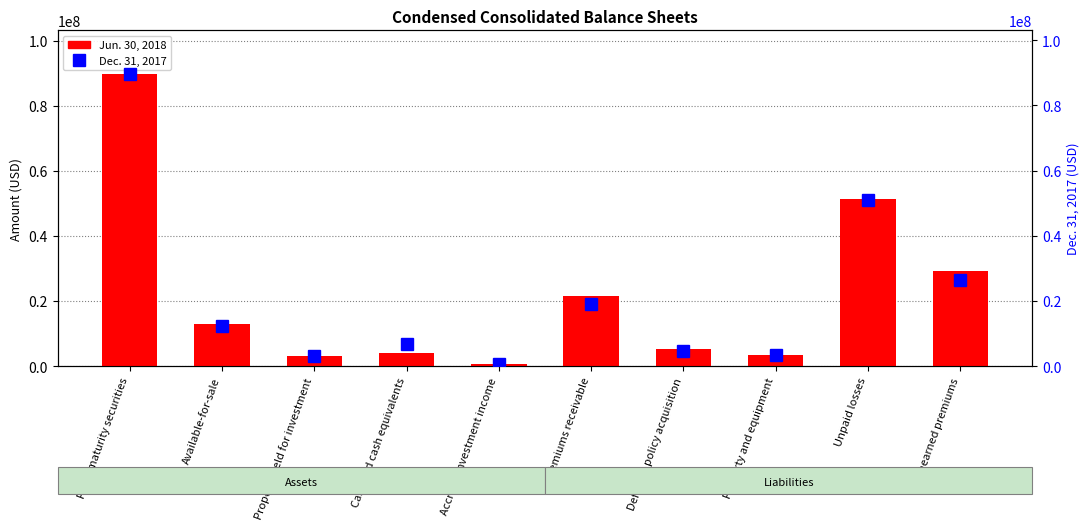

Rank the categories by Dec. 31, 2017 value from lowest to highest.

Accrued investment income, Property held for investment, Property and equipment, Deferred policy acquisition, Cash and cash equivalents, Available-for-sale, Premiums receivable, Unearned premiums, Unpaid losses, Fixed maturity securities